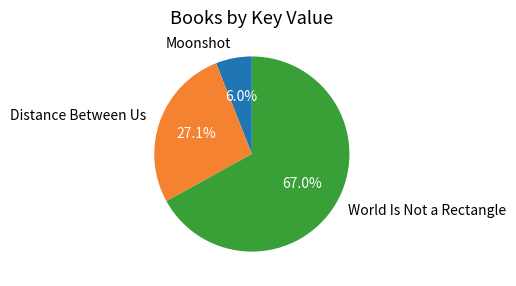

To the nearest percent, what is the difference between the largest and smallest slice percentages?

61%